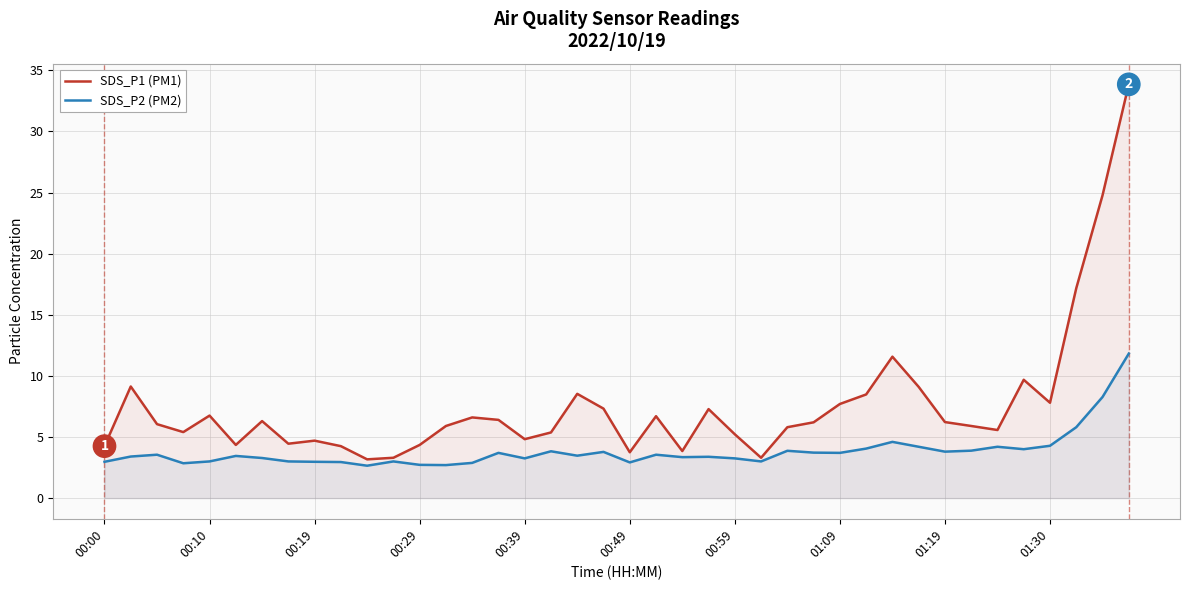

What is the spread (max minus min) of values at 00:59?

2.0